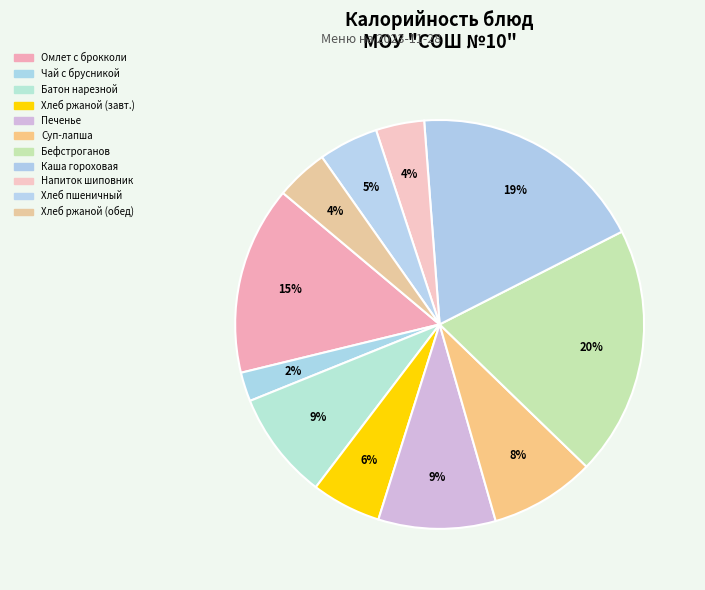

How many slices are in this pie chart?

11